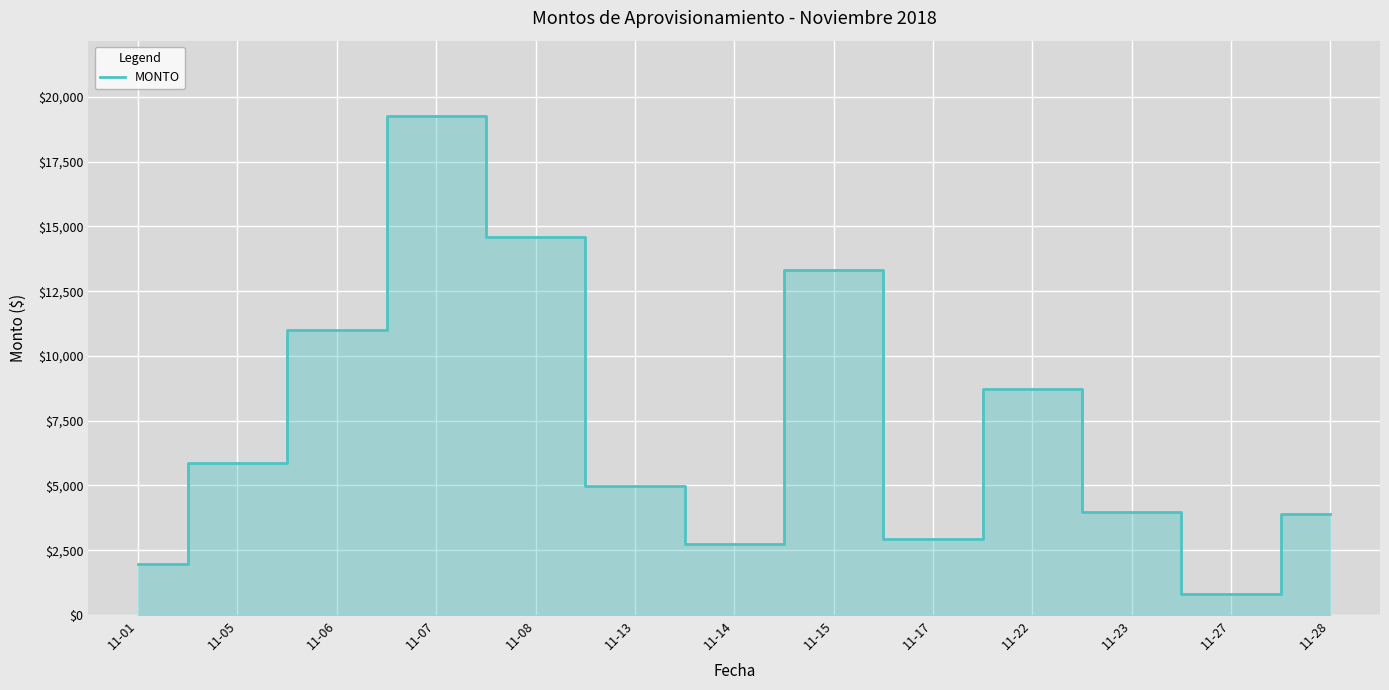

Which label corresponds to the largest value in the chart?

11-07